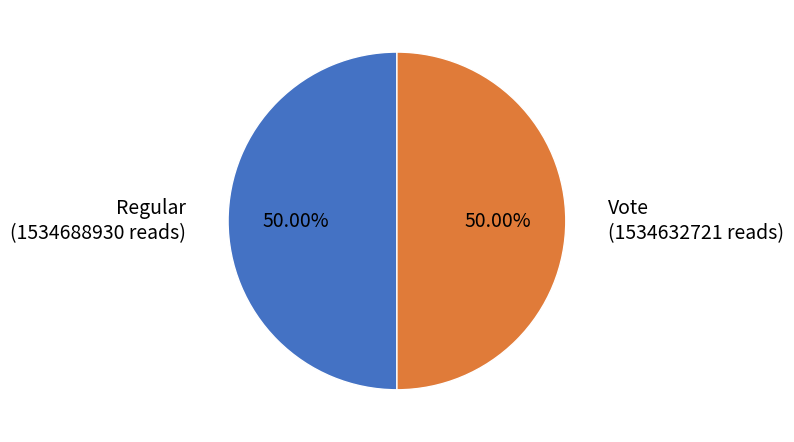

Which slice is the largest?

Regular